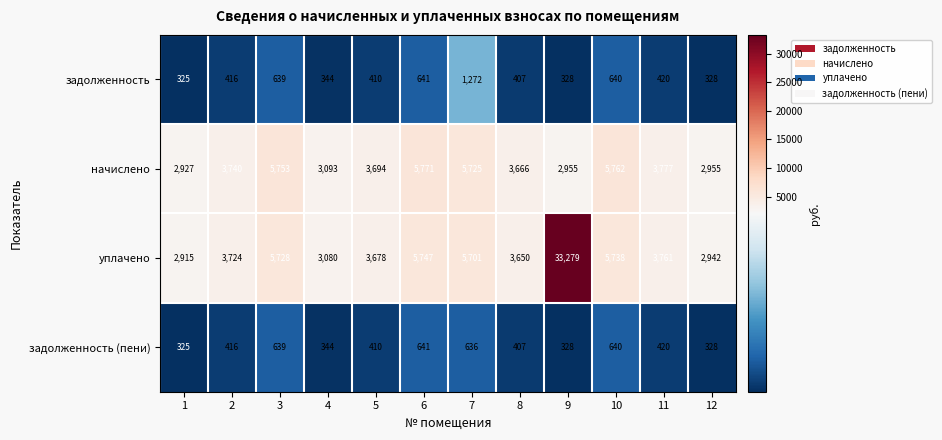

What is the total value across all series at 7?

13334